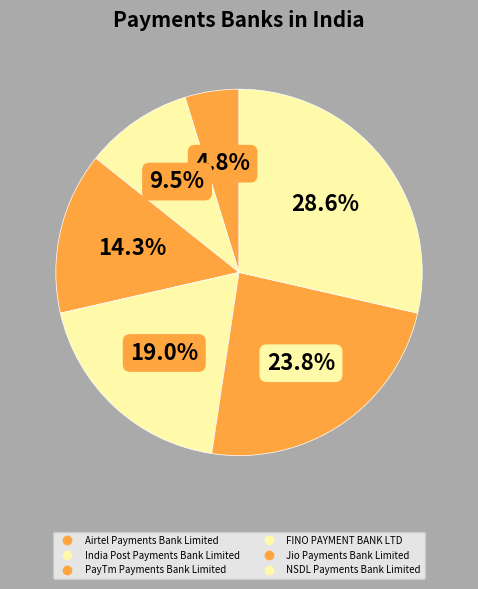

How many slices are in this pie chart?

6